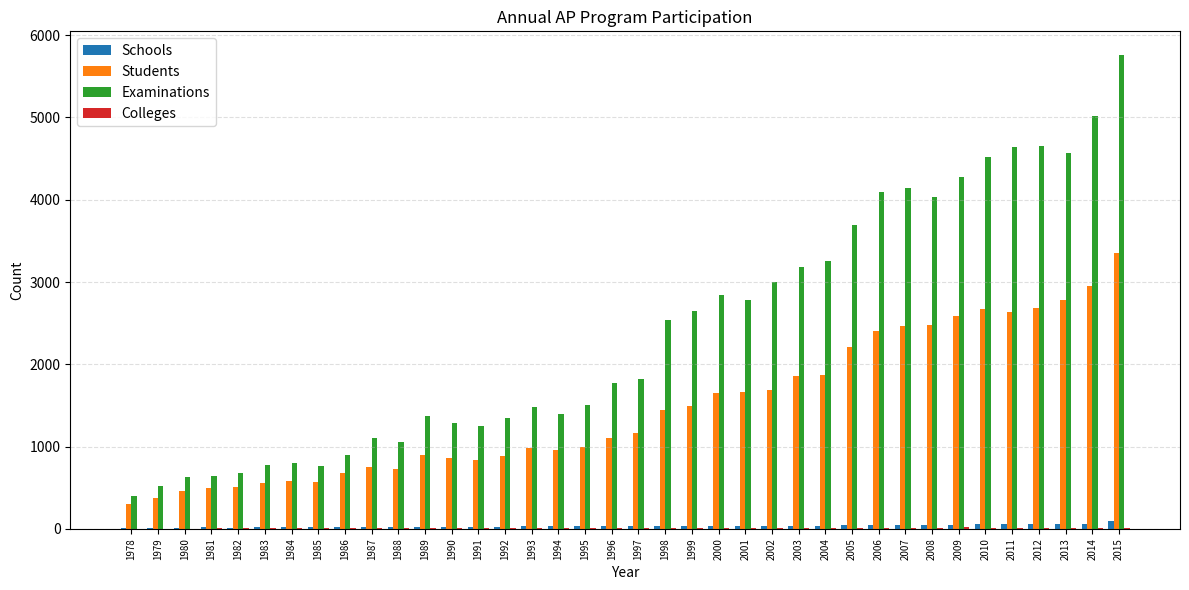

Which series has the widest spread of values?

Examinations